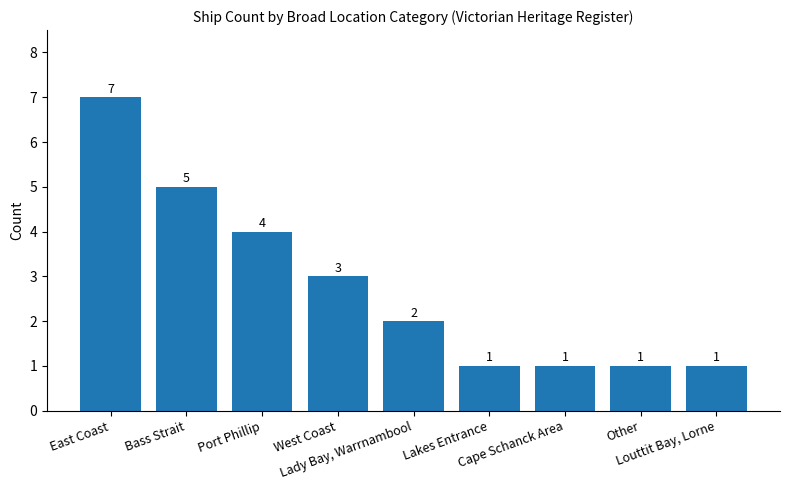

How many bars are there in total?

9